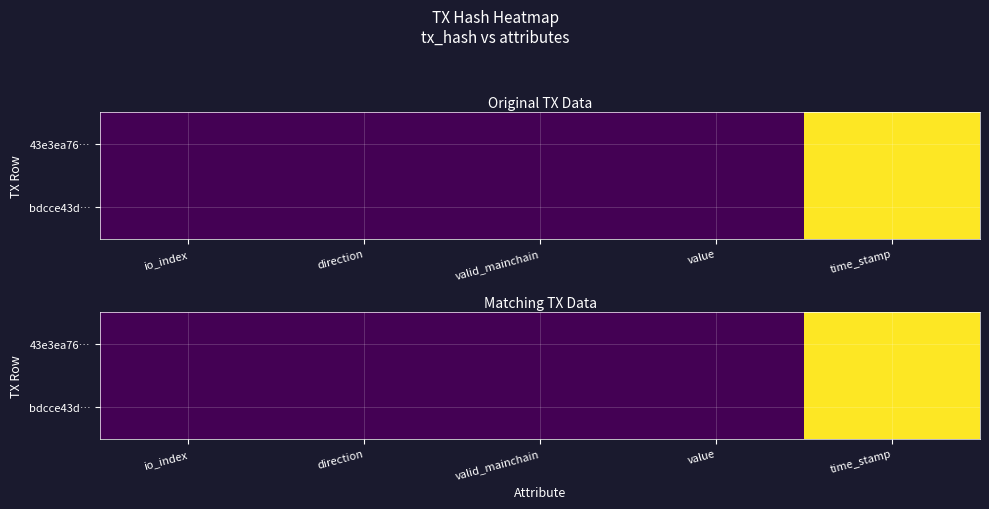

Between time_stamp and valid_mainchain, which is larger?

time_stamp